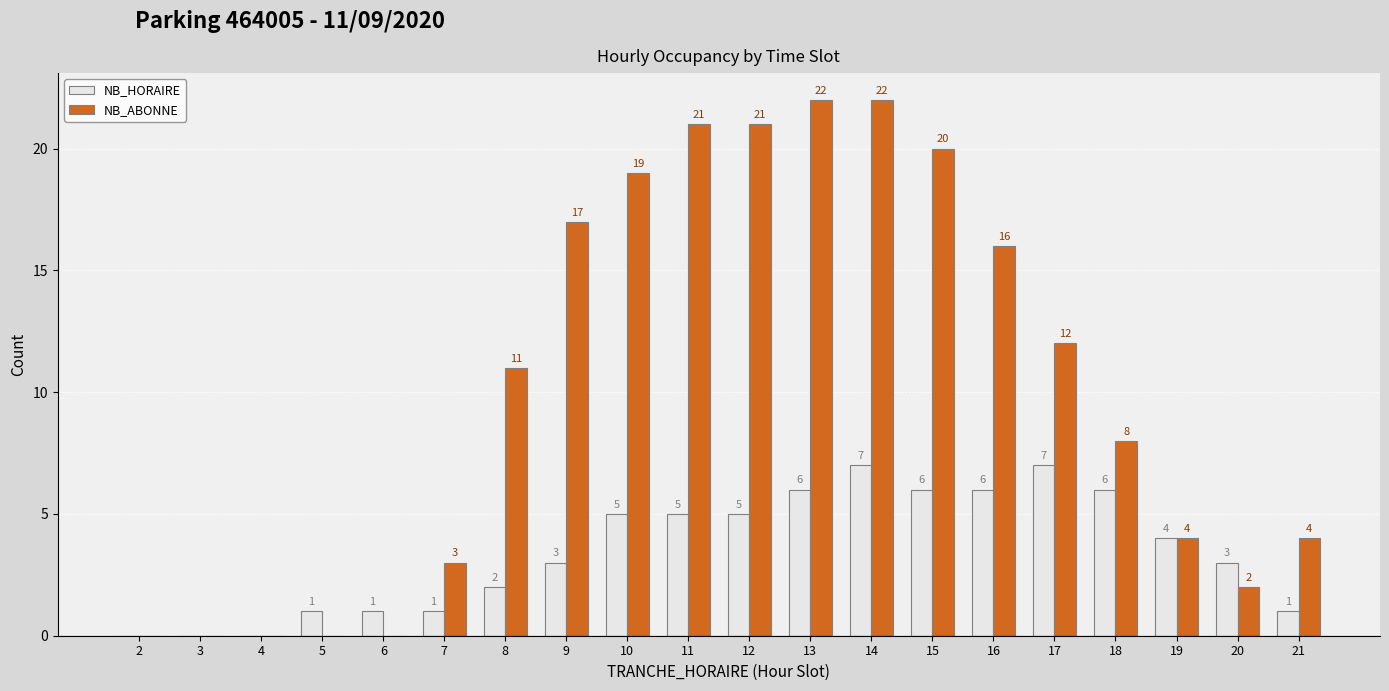

Which series has the largest total across all categories?

NB_ABONNE